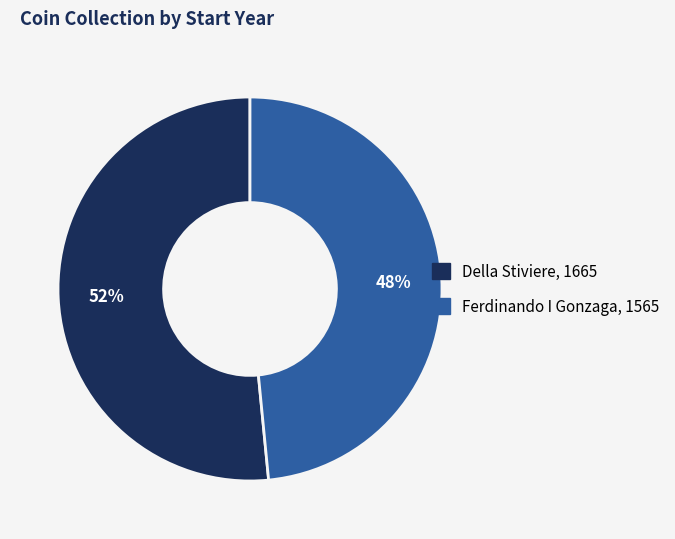

Approximately how many times larger is the value at Ferdinando I Gonzaga, 1565 compared to Della Stiviere, 1665?

0.9